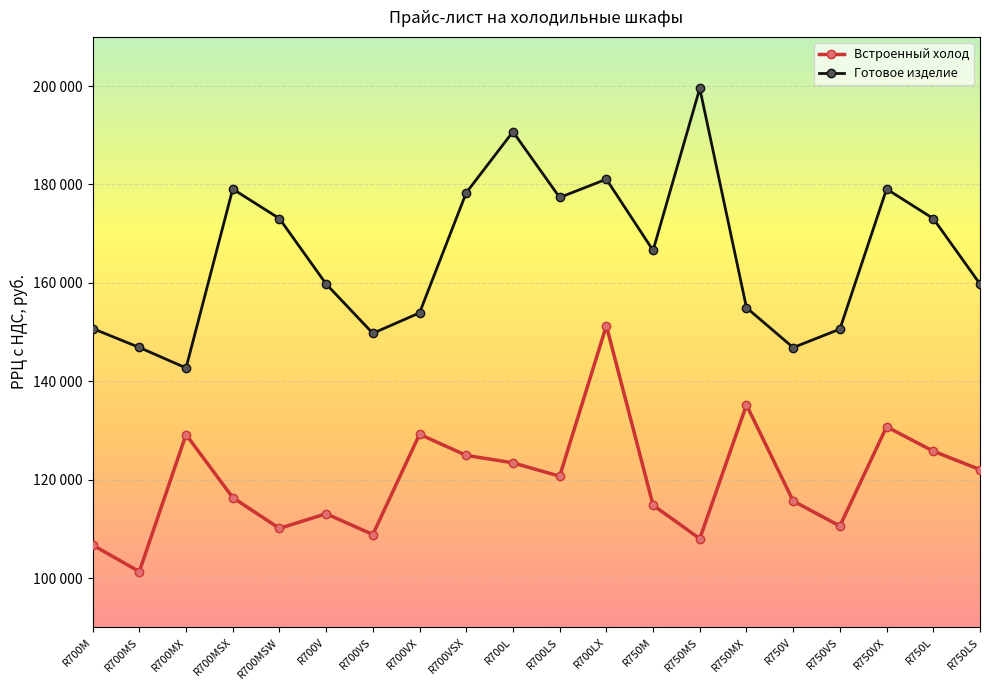

True or false: Встроенный холод has a value of 125785.0 at R750L.

True